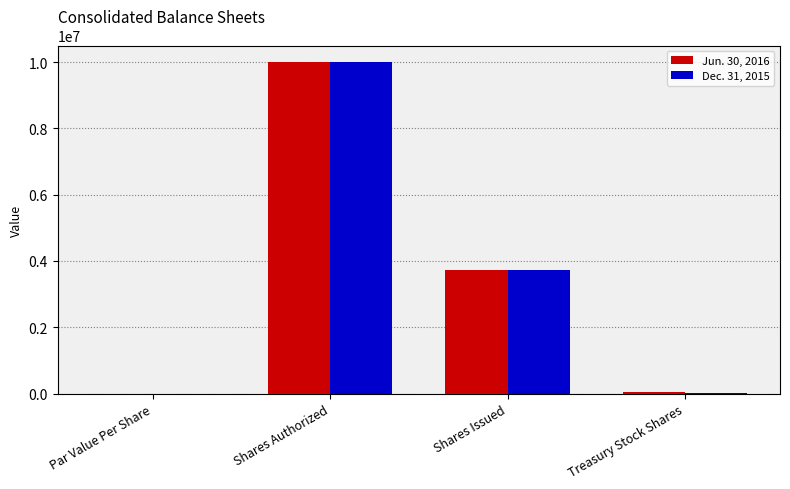

What are all the series names shown in the legend?

Jun. 30, 2016, Dec. 31, 2015